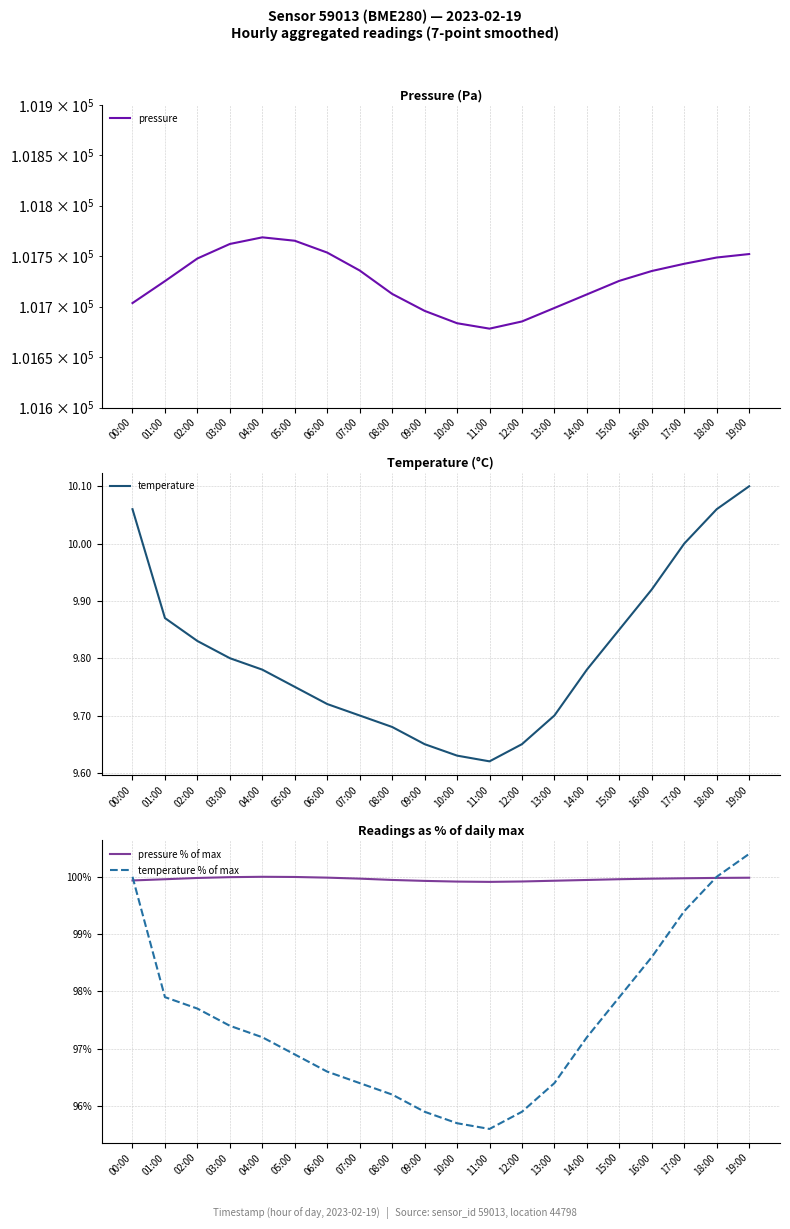

True or false: pressure % of max has more than 1 interior local peaks.

False